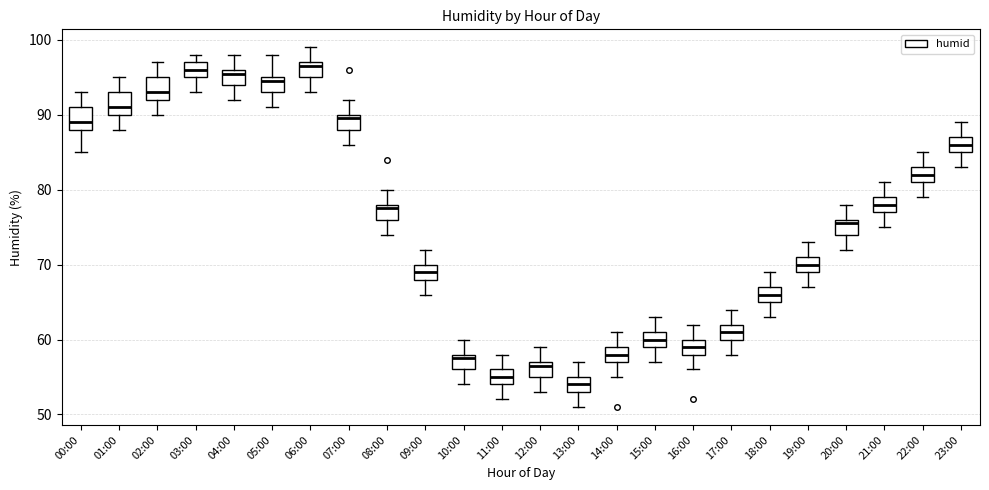

Reading left to right, read every box against the y-axis: the position of its median line, the range the box covers, and the ends of its whiskers. The values are not printed on the chart, so give them approximately, as read against the axis.

00:00: median 89, box 88 to 91, whiskers 85 to 93
01:00: median 91, box 90 to 93, whiskers 88 to 95
02:00: median 93, box 92 to 95, whiskers 90 to 97
03:00: median 96, box 95 to 97, whiskers 93 to 98
04:00: median 96 (just below the box's upper edge), box 94 to 96, whiskers 92 to 98
05:00: median 95 (just below the box's upper edge), box 93 to 95, whiskers 91 to 98
06:00: median 97 (just below the box's upper edge), box 95 to 97, whiskers 93 to 99
07:00: median 90 (just below the box's upper edge), box 88 to 90, whiskers 86 to 92
08:00: median 78 (just below the box's upper edge), box 76 to 78, whiskers 74 to 80
09:00: median 69, box 68 to 70, whiskers 66 to 72
10:00: median 58 (just below the box's upper edge), box 56 to 58, whiskers 54 to 60
11:00: median 55, box 54 to 56, whiskers 52 to 58
12:00: median 57 (just below the box's upper edge), box 55 to 57, whiskers 53 to 59
13:00: median 54, box 53 to 55, whiskers 51 to 57
14:00: median 58, box 57 to 59, whiskers 55 to 61
15:00: median 60, box 59 to 61, whiskers 57 to 63
16:00: median 59, box 58 to 60, whiskers 56 to 62
17:00: median 61, box 60 to 62, whiskers 58 to 64
18:00: median 66, box 65 to 67, whiskers 63 to 69
19:00: median 70, box 69 to 71, whiskers 67 to 73
20:00: median 76 (just below the box's upper edge), box 74 to 76, whiskers 72 to 78
21:00: median 78, box 77 to 79, whiskers 75 to 81
22:00: median 82, box 81 to 83, whiskers 79 to 85
23:00: median 86, box 85 to 87, whiskers 83 to 89